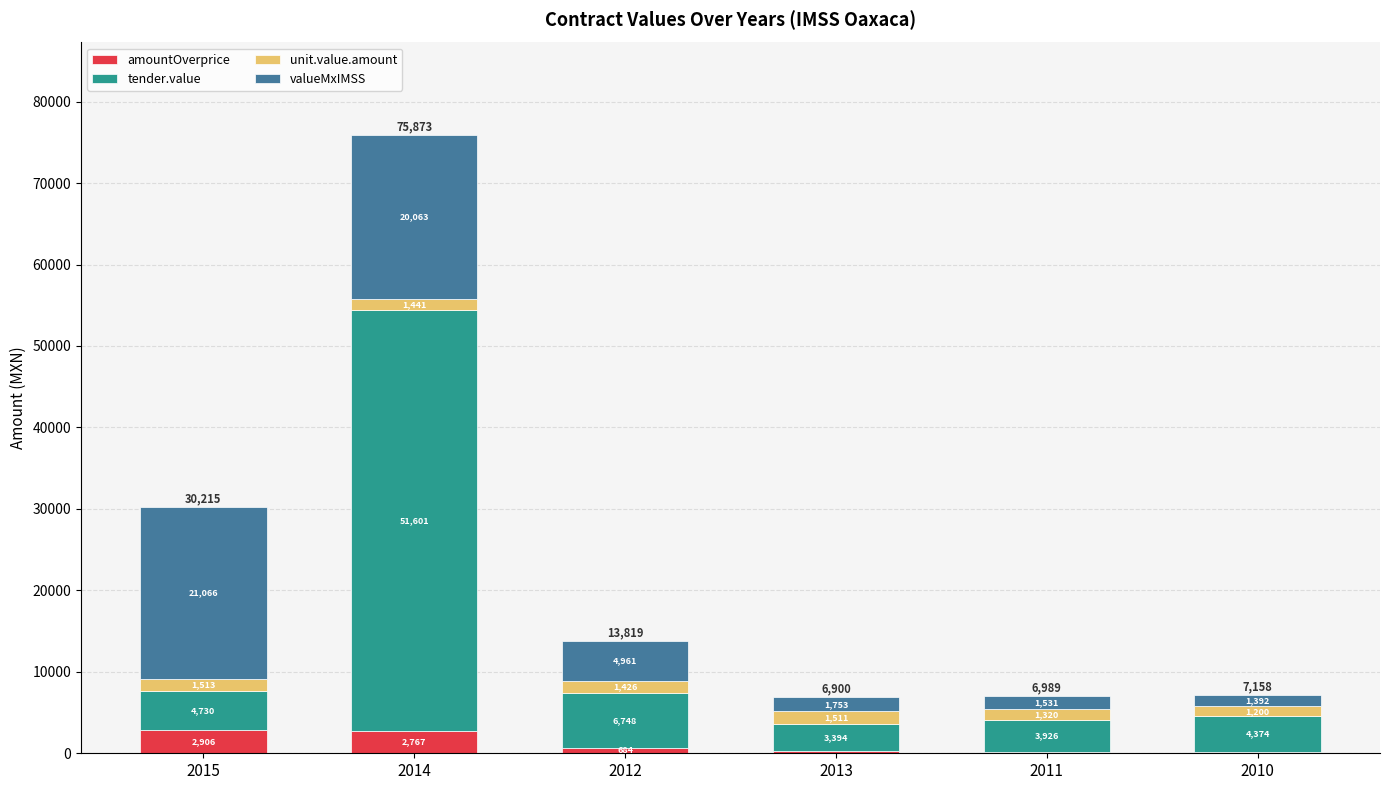

At which category is the sum across all series the highest?

2014